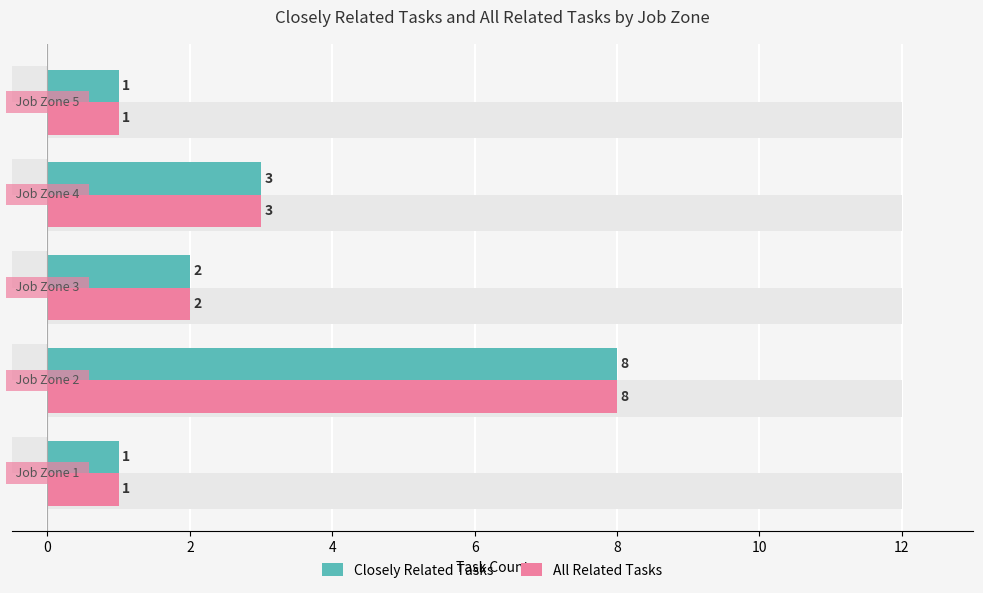

Which series has the largest total across all categories?

Closely Related Tasks